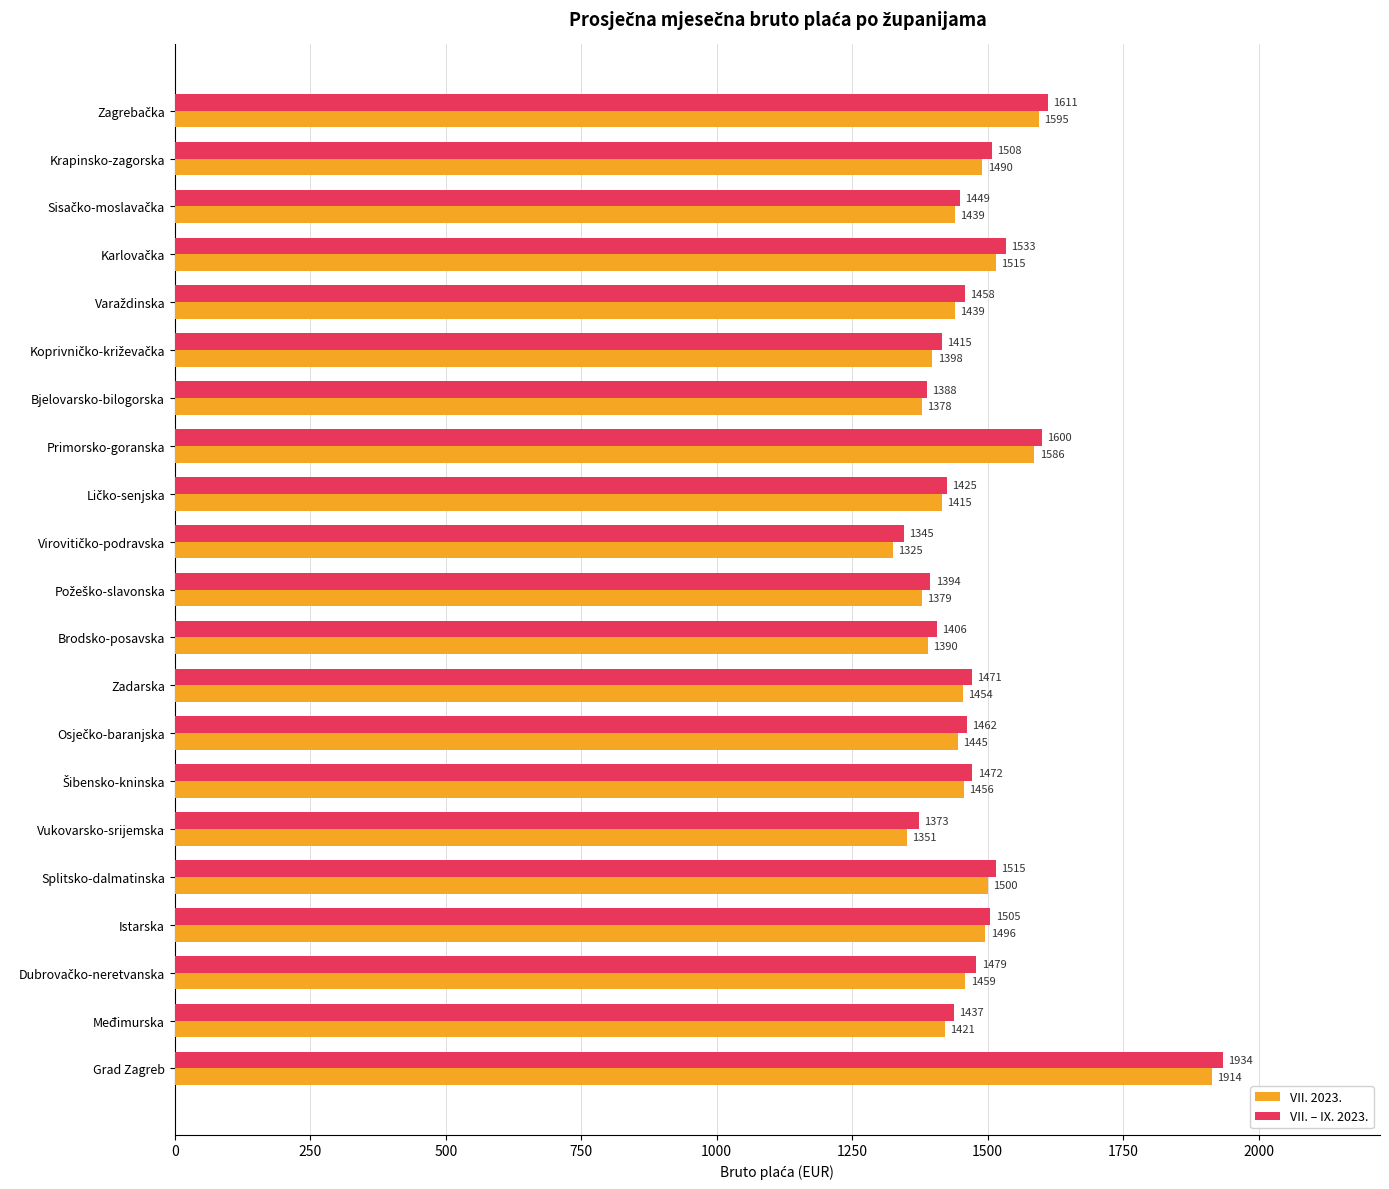

At how many categories does at least one series exceed 1705?

1